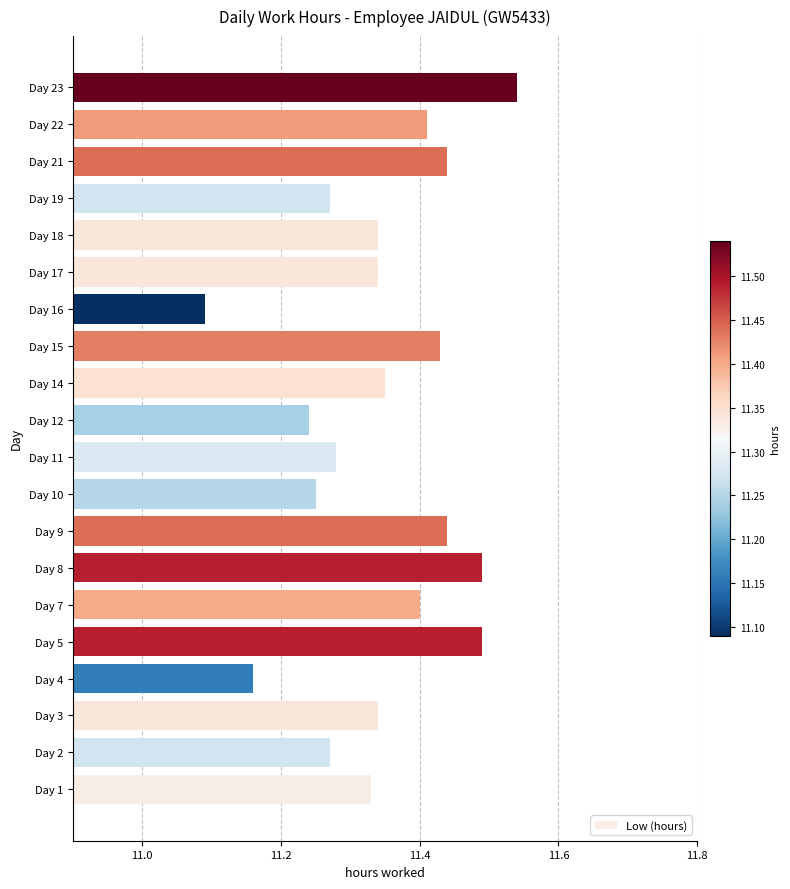

True or false: the data shows 11.4 at Day 9.

True